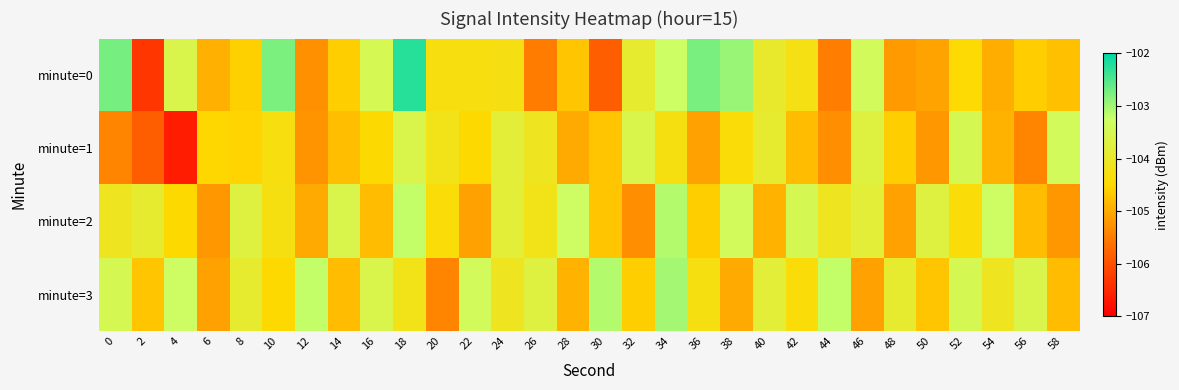

At which category does the chart reach its peak across all series?

18